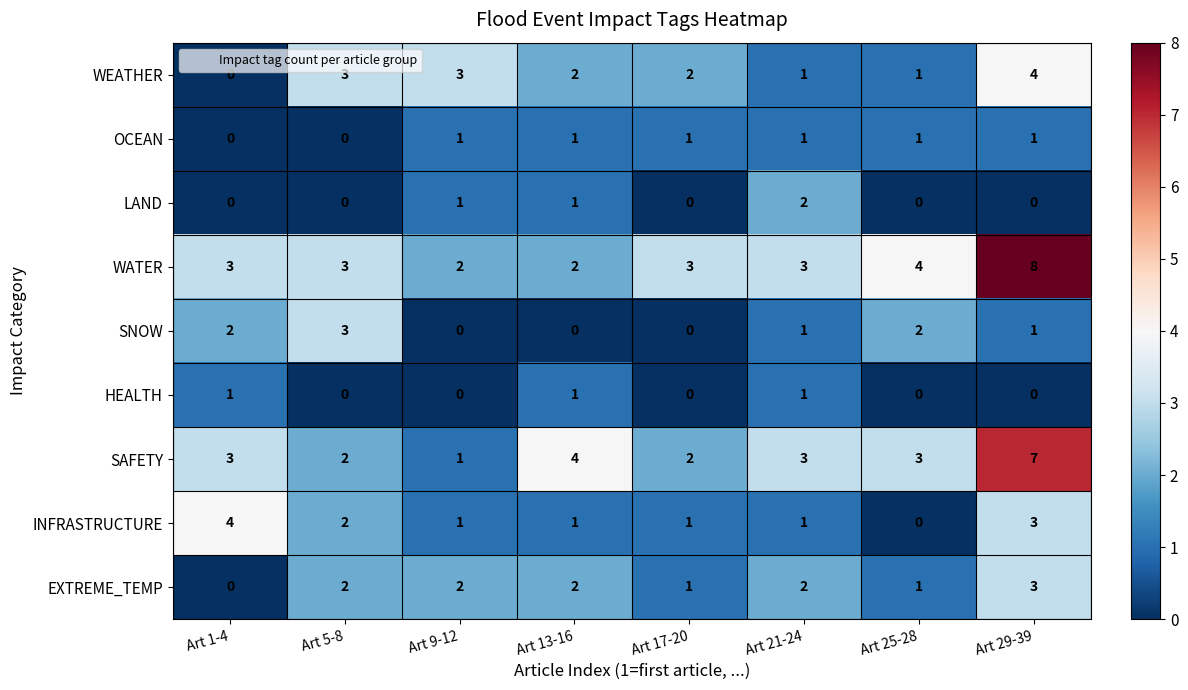

What is the difference between the maximum and minimum values in the SNOW series?

3